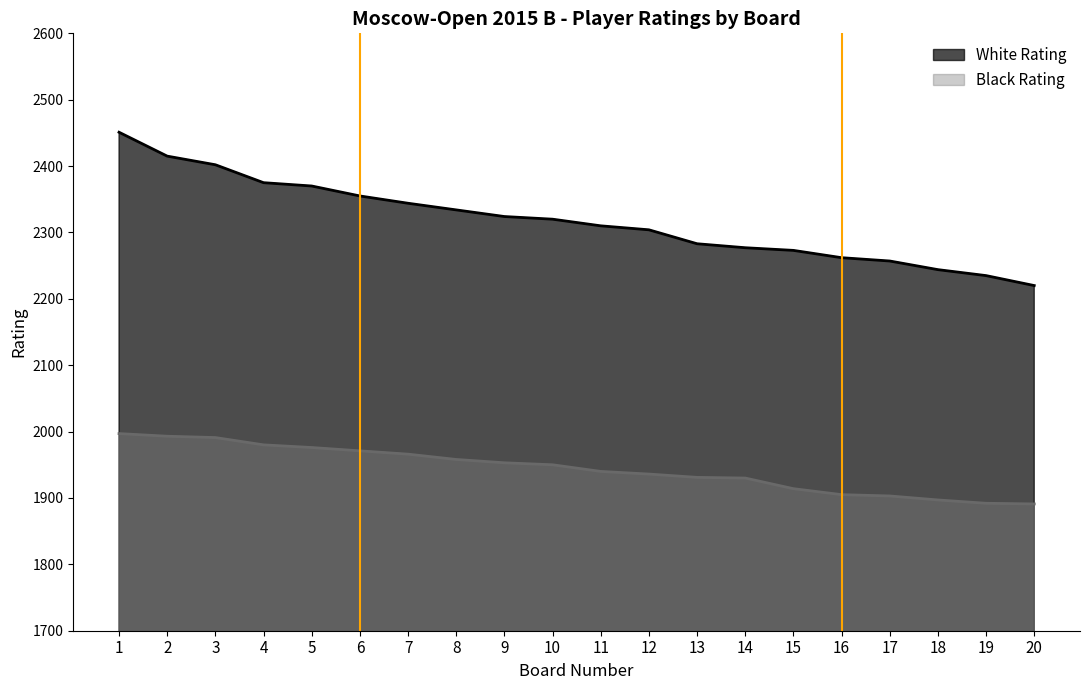

At which category is the sum across all series the highest?

1